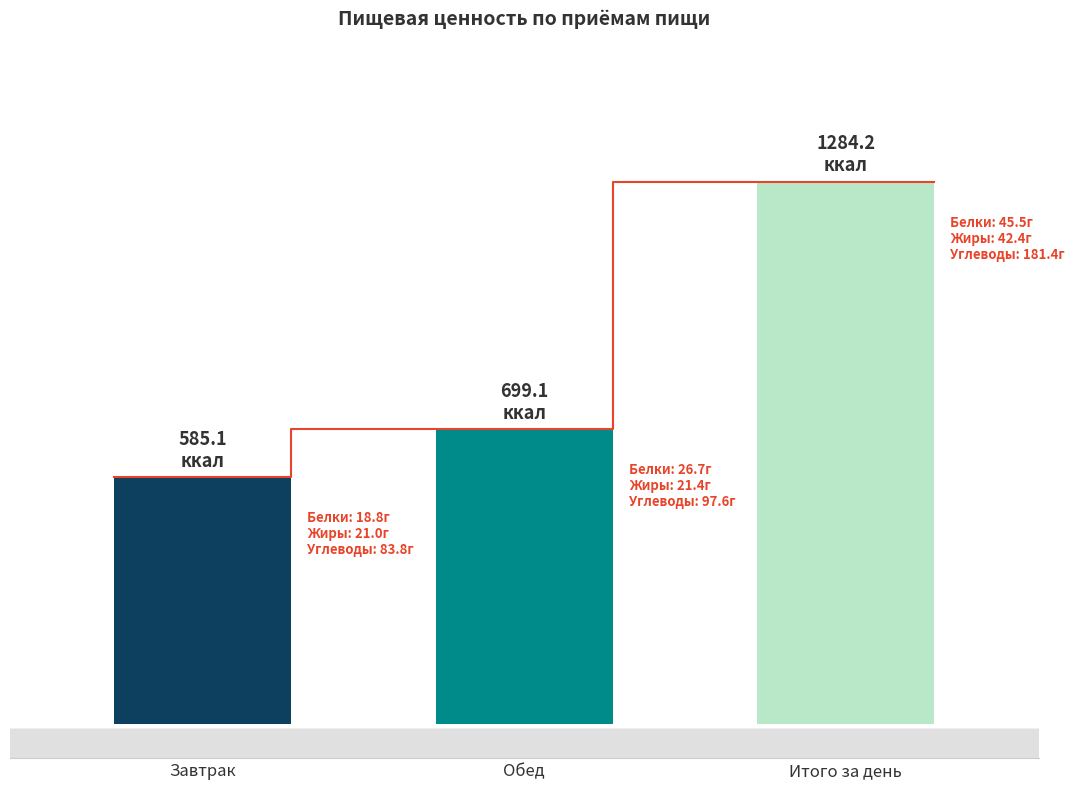

What is the average value?

856.2